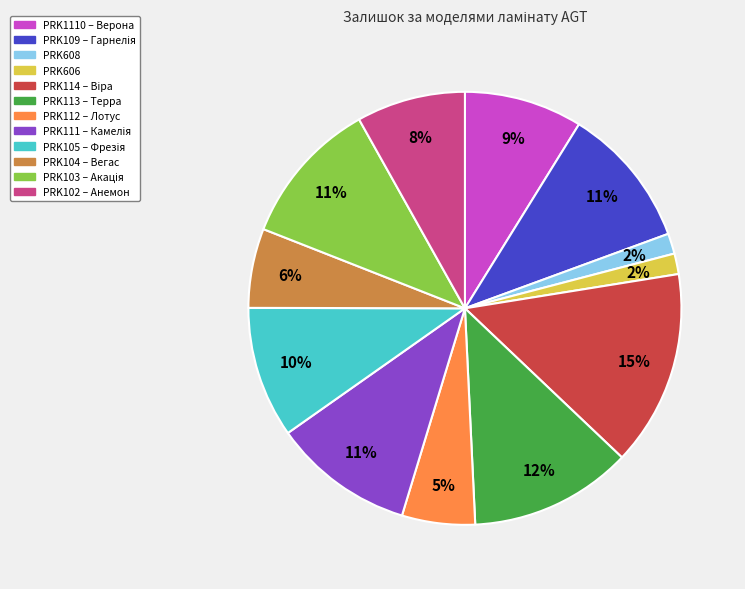

Is it true that PRK113 – Терра is 6% of the pie?

False